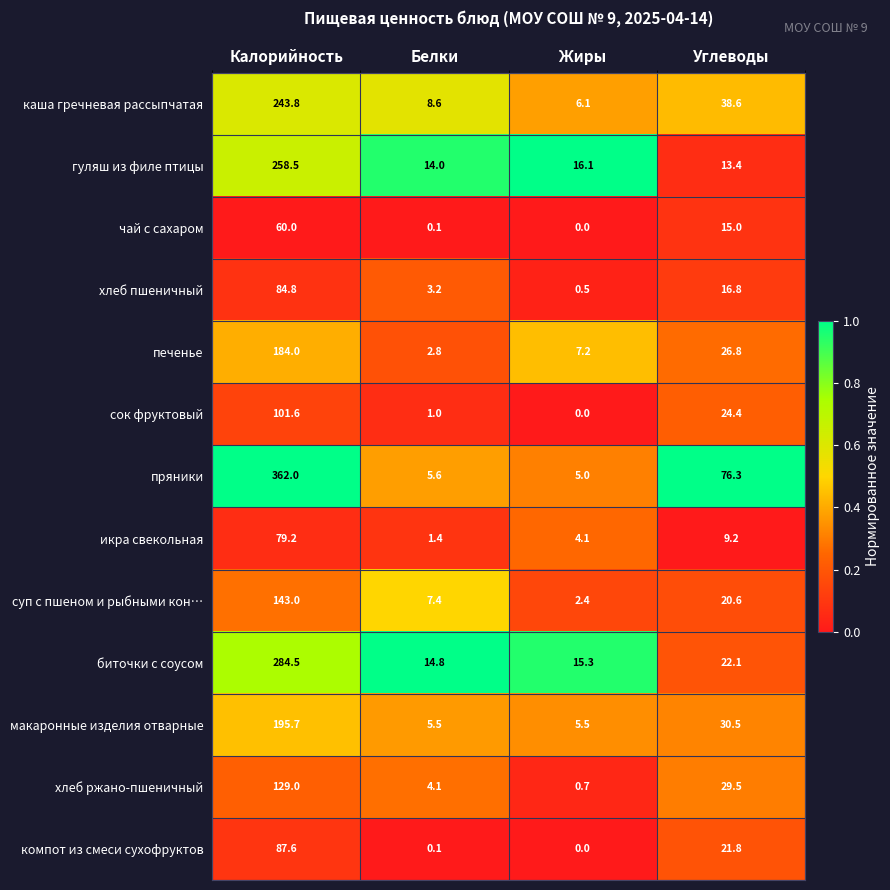

Is the value of биточки с соусом at Белки greater than the value of печенье at Белки?

Yes